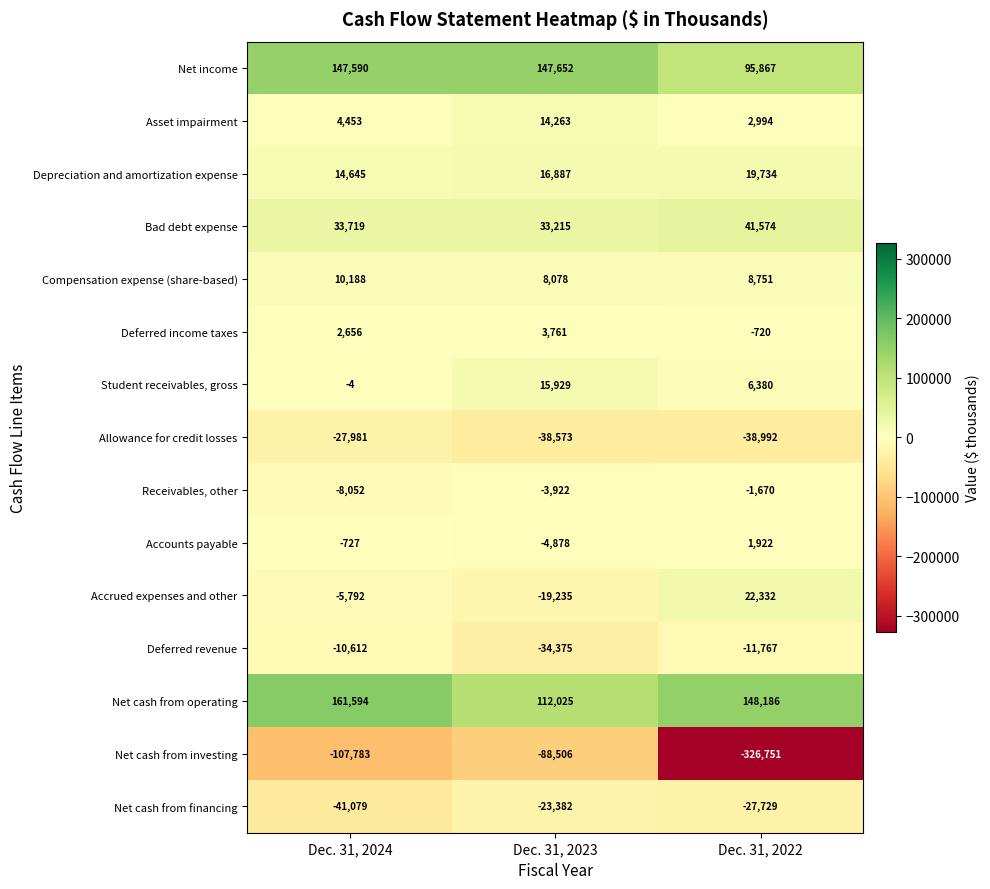

What is the average value of the Compensation expense (share-based) series?

9006